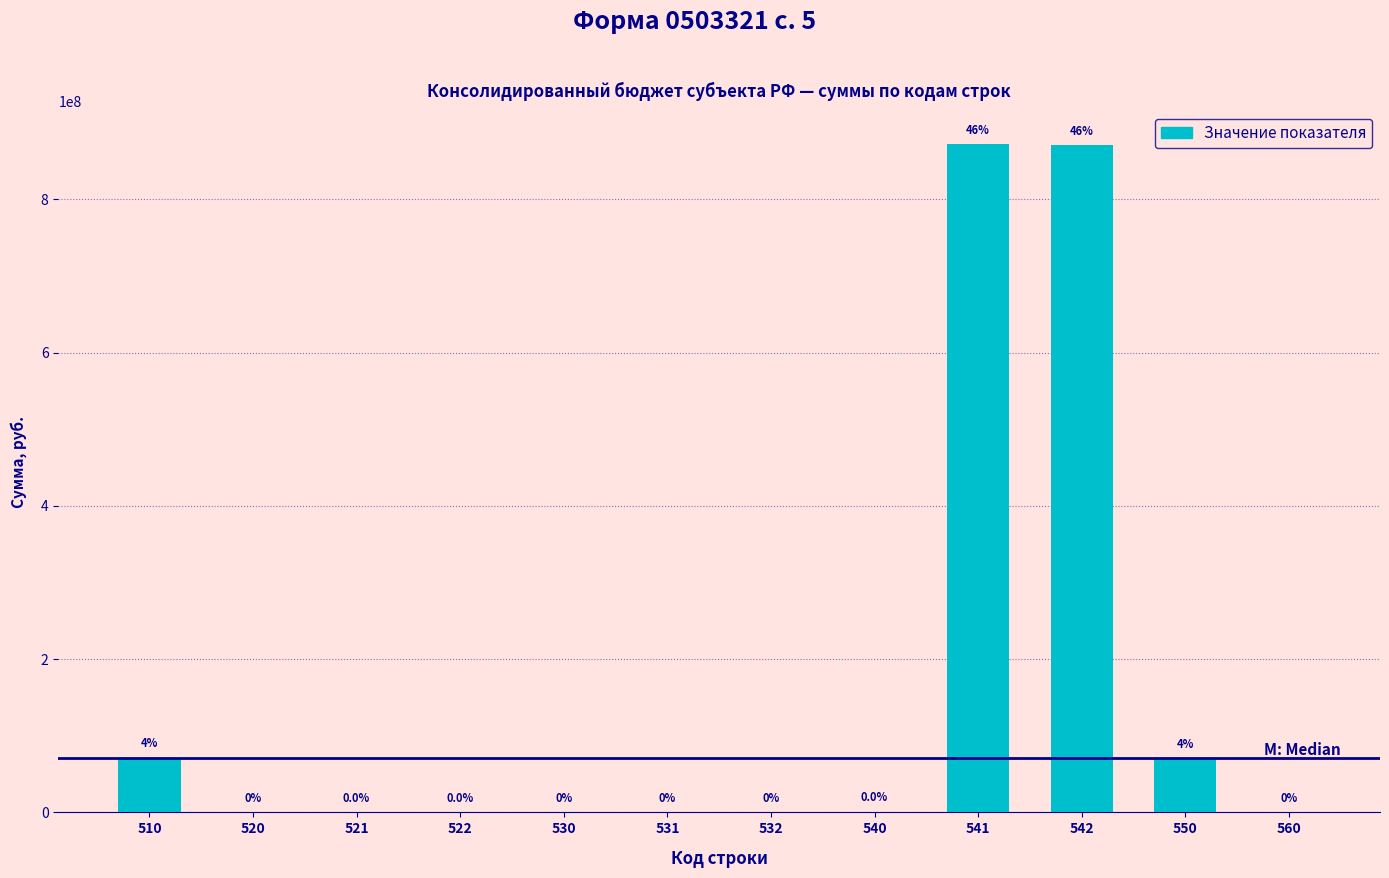

At which category does the chart reach its peak across all series?

541